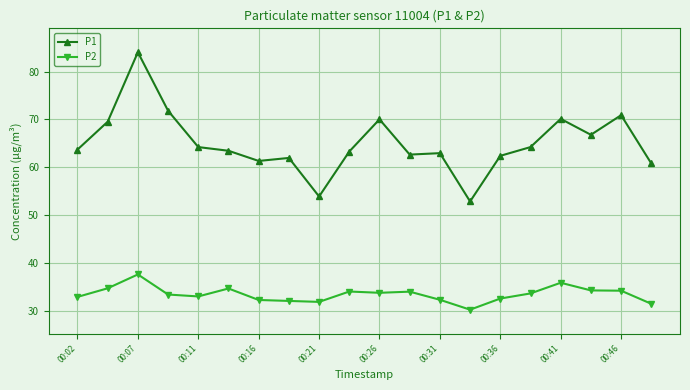

What is the value of the P1 point at the 15th from the left?

62.4